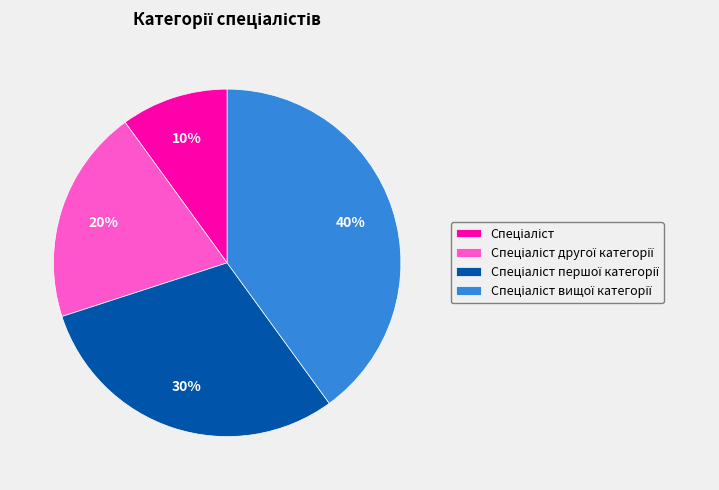

Does any single category account for the majority?

No